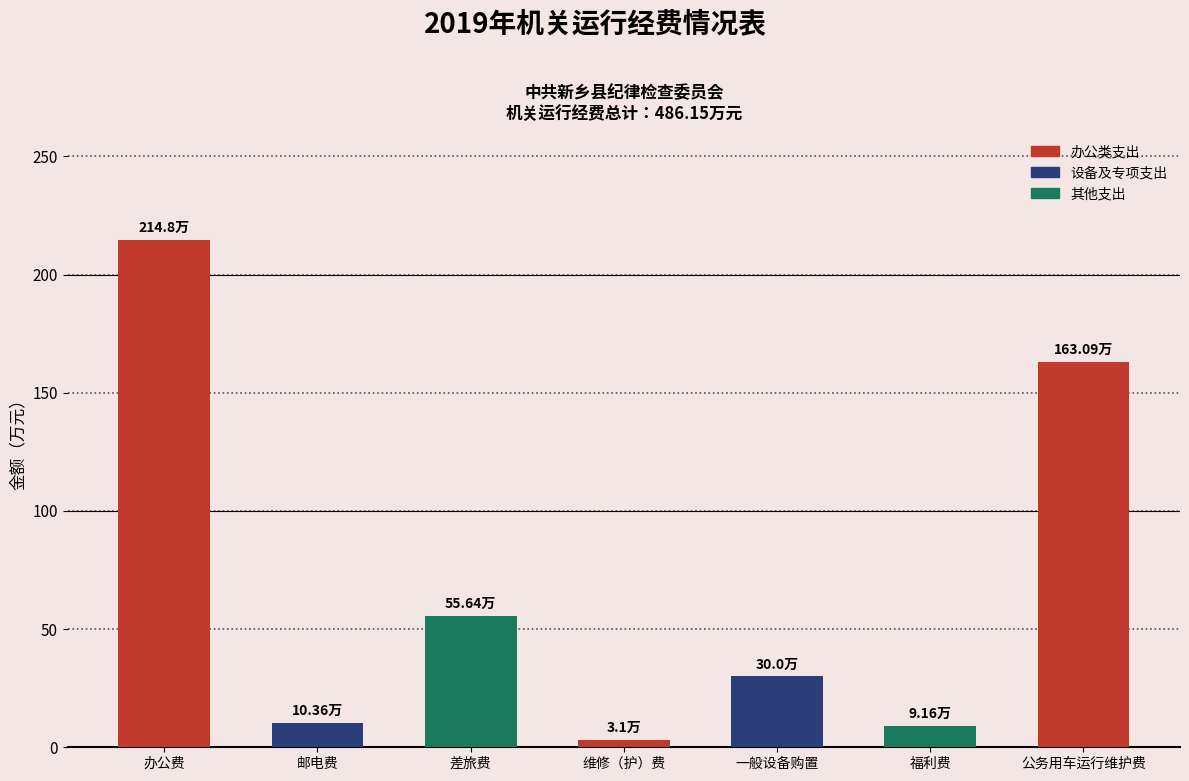

Where does the data first go above 30?

办公费